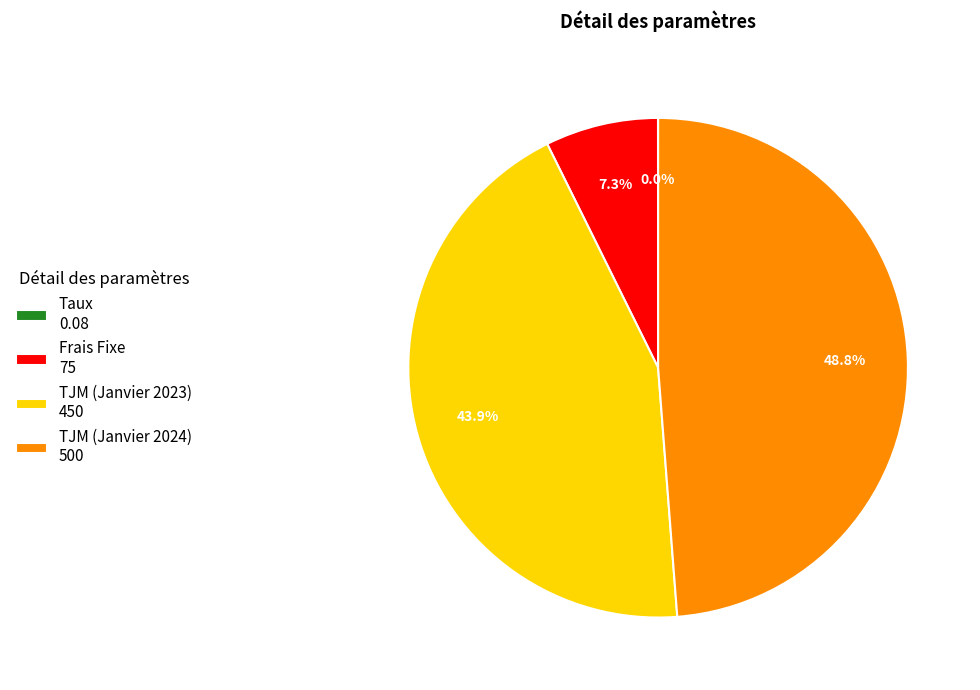

To the nearest percent, what is the difference between the largest and smallest slice percentages?

49%